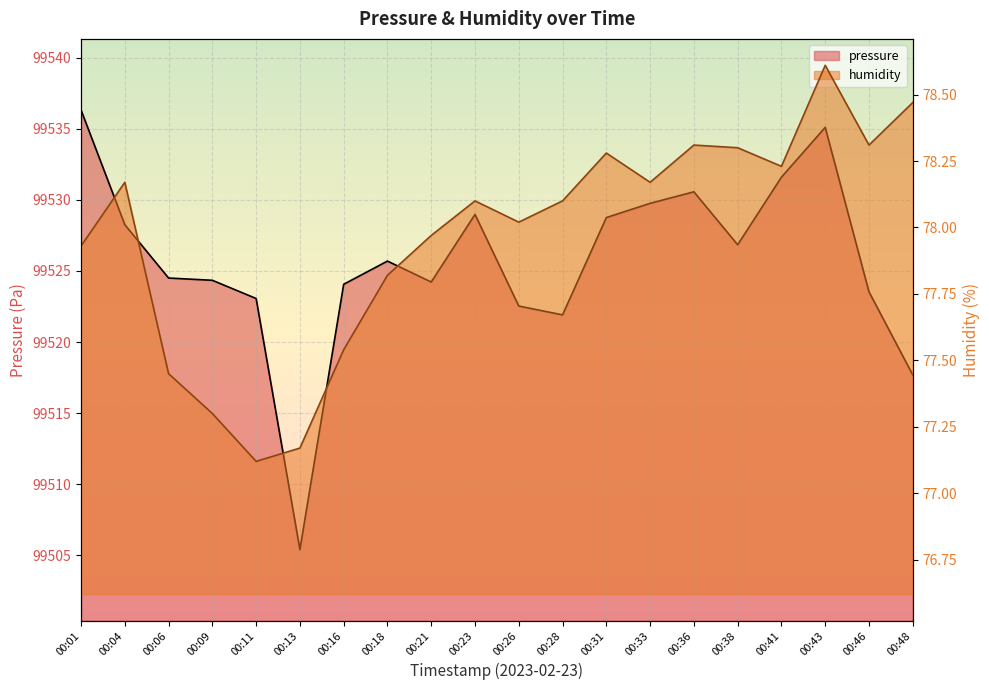

Which category has the highest value in the pressure series?

00:01